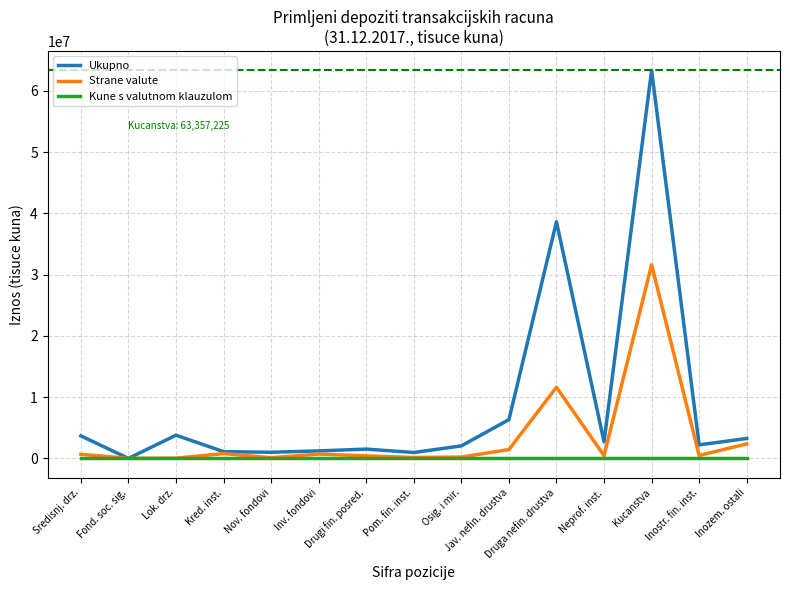

How many data points in Strane valute are less than 477221?

7